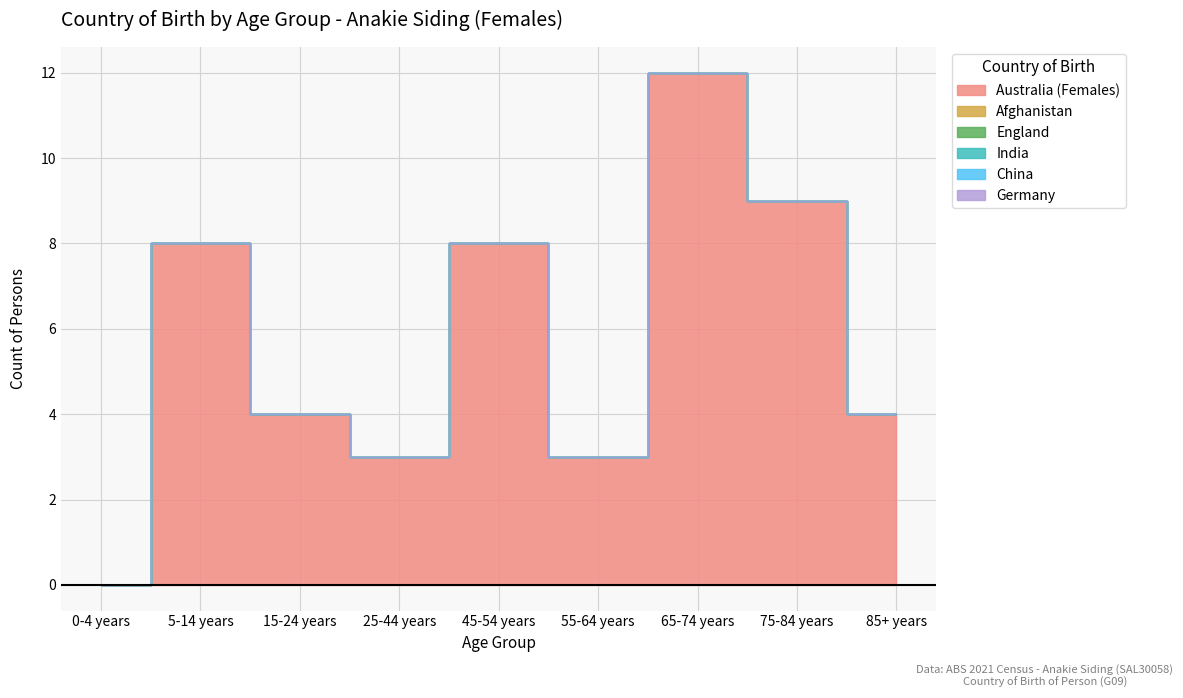

True or false: Afghanistan has more than 2 points higher than both neighbors.

False